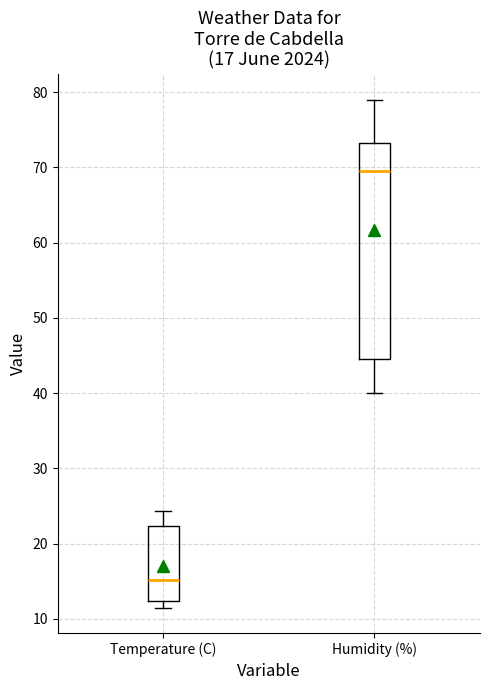

Which box's median line is the highest?

Humidity (%)